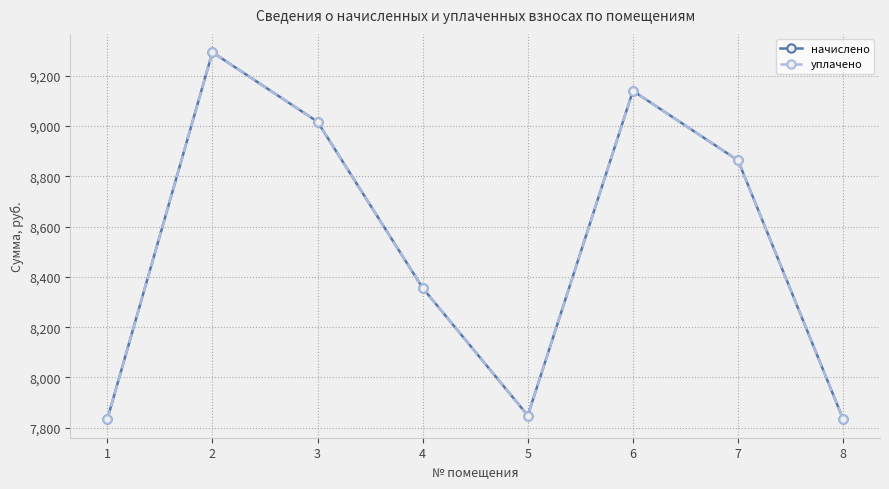

At which label does начислено reach its peak?

2